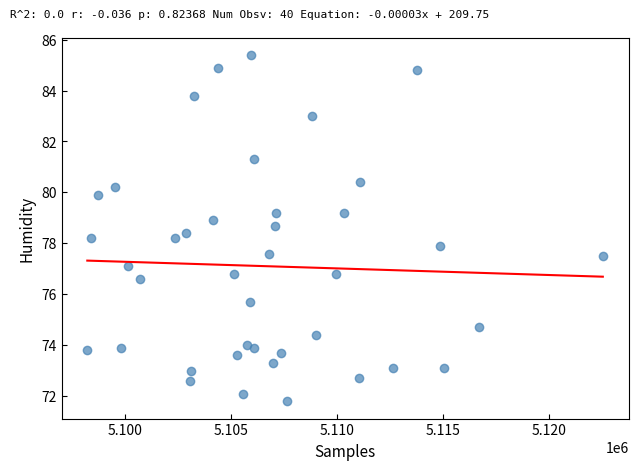

What is the range of Y values (max minus min)?

13.6